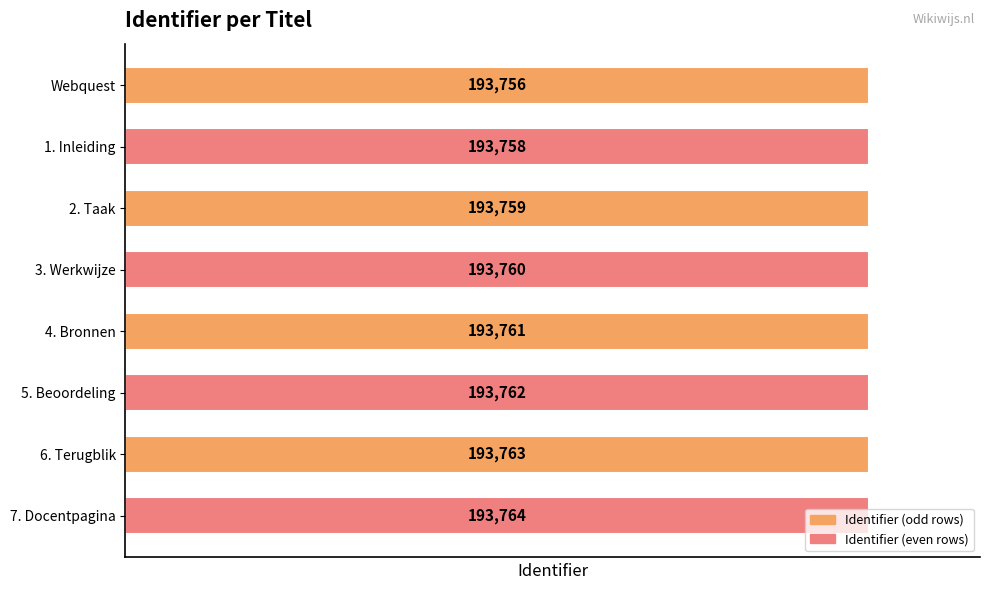

Which label corresponds to the largest value in the chart?

7. Docentpagina